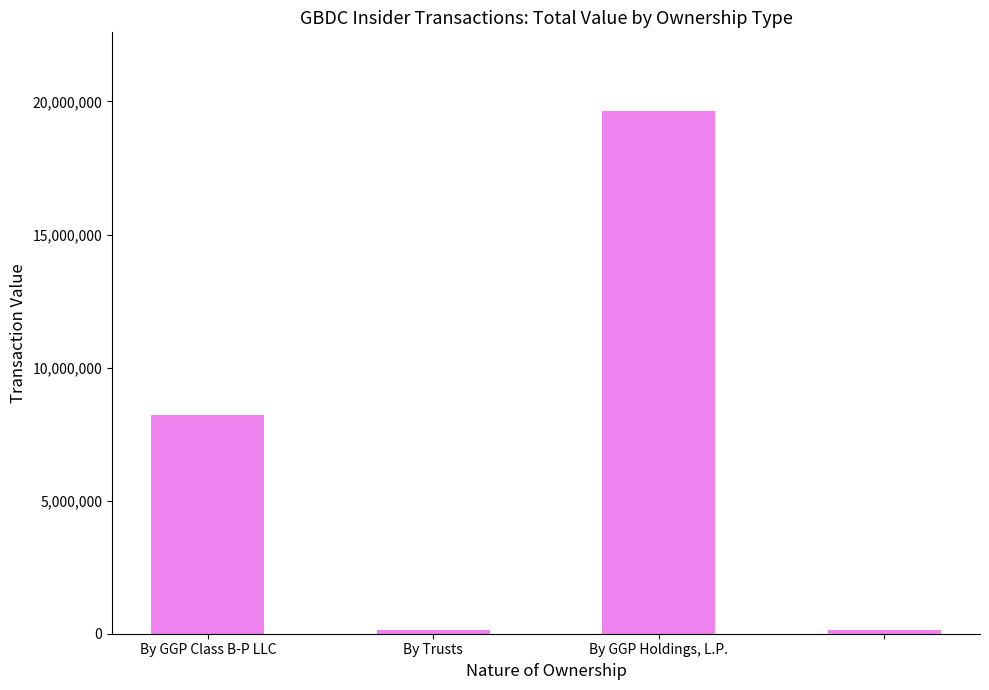

What is the greatest value displayed?

19650000